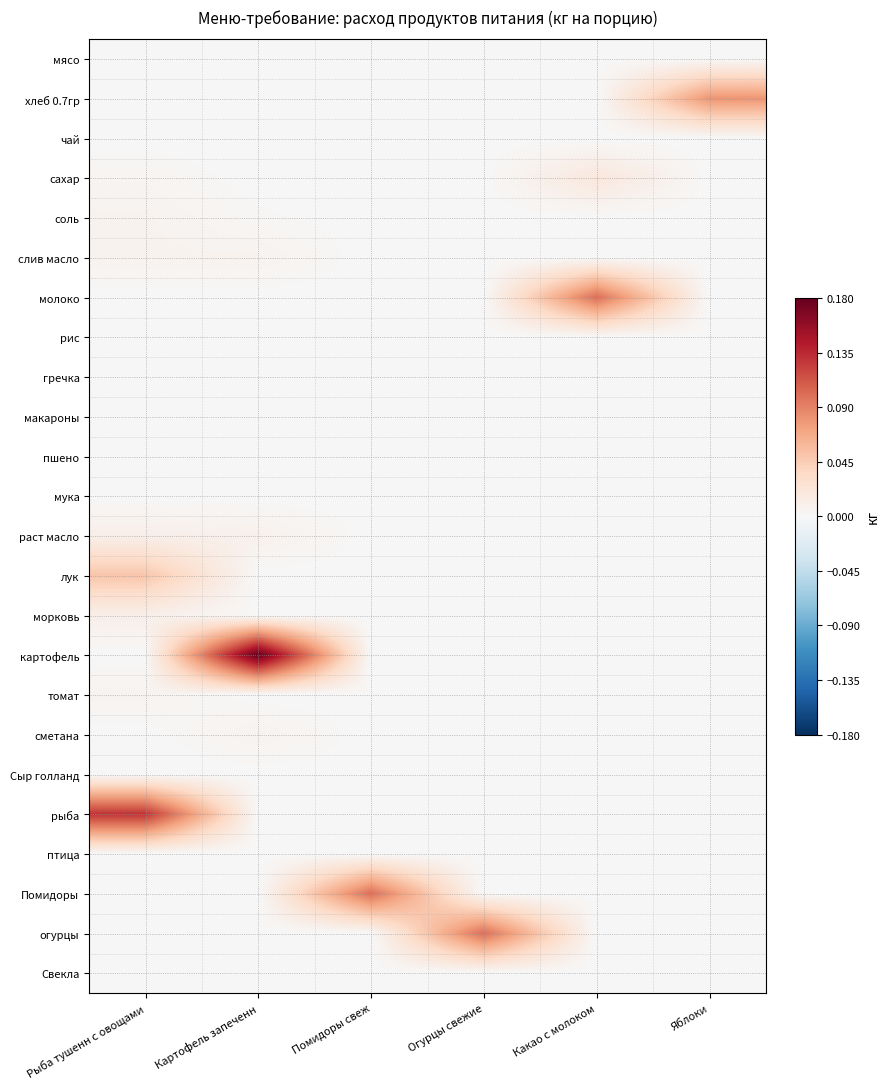

Reading left to right, transcribe all the data shown in this chart.

мясо: Рыба тушенн с овощами=0.0	Картофель запеченн=0.0	Помидоры свеж=0.0	Огурцы свежие=0.0	Какао с молоком=0.0	Яблоки=0.0
хлеб 0.7гр: Рыба тушенн с овощами=0.0	Картофель запеченн=0.0	Помидоры свеж=0.0	Огурцы свежие=0.0	Какао с молоком=0.0	Яблоки=0.1
чай: Рыба тушенн с овощами=0.0	Картофель запеченн=0.0	Помидоры свеж=0.0	Огурцы свежие=0.0	Какао с молоком=0.0	Яблоки=0.0
сахар: Рыба тушенн с овощами=0.0	Картофель запеченн=0.0	Помидоры свеж=0.0	Огурцы свежие=0.0	Какао с молоком=0.0	Яблоки=0.0
соль: Рыба тушенн с овощами=0.0	Картофель запеченн=0.0	Помидоры свеж=0.0	Огурцы свежие=0.0	Какао с молоком=0.0	Яблоки=0.0
слив масло: Рыба тушенн с овощами=0.0	Картофель запеченн=0.0	Помидоры свеж=0.0	Огурцы свежие=0.0	Какао с молоком=0.0	Яблоки=0.0
молоко: Рыба тушенн с овощами=0.0	Картофель запеченн=0.0	Помидоры свеж=0.0	Огурцы свежие=0.0	Какао с молоком=0.1	Яблоки=0.0
рис: Рыба тушенн с овощами=0.0	Картофель запеченн=0.0	Помидоры свеж=0.0	Огурцы свежие=0.0	Какао с молоком=0.0	Яблоки=0.0
гречка: Рыба тушенн с овощами=0.0	Картофель запеченн=0.0	Помидоры свеж=0.0	Огурцы свежие=0.0	Какао с молоком=0.0	Яблоки=0.0
макароны: Рыба тушенн с овощами=0.0	Картофель запеченн=0.0	Помидоры свеж=0.0	Огурцы свежие=0.0	Какао с молоком=0.0	Яблоки=0.0
пшено: Рыба тушенн с овощами=0.0	Картофель запеченн=0.0	Помидоры свеж=0.0	Огурцы свежие=0.0	Какао с молоком=0.0	Яблоки=0.0
мука: Рыба тушенн с овощами=0.0	Картофель запеченн=0.0	Помидоры свеж=0.0	Огурцы свежие=0.0	Какао с молоком=0.0	Яблоки=0.0
раст масло: Рыба тушенн с овощами=0.0	Картофель запеченн=0.0	Помидоры свеж=0.0	Огурцы свежие=0.0	Какао с молоком=0.0	Яблоки=0.0
лук: Рыба тушенн с овощами=0.1	Картофель запеченн=0.0	Помидоры свеж=0.0	Огурцы свежие=0.0	Какао с молоком=0.0	Яблоки=0.0
морковь: Рыба тушенн с овощами=0.0	Картофель запеченн=0.0	Помидоры свеж=0.0	Огурцы свежие=0.0	Какао с молоком=0.0	Яблоки=0.0
картофель: Рыба тушенн с овощами=0.0	Картофель запеченн=0.2	Помидоры свеж=0.0	Огурцы свежие=0.0	Какао с молоком=0.0	Яблоки=0.0
томат: Рыба тушенн с овощами=0.0	Картофель запеченн=0.0	Помидоры свеж=0.0	Огурцы свежие=0.0	Какао с молоком=0.0	Яблоки=0.0
сметана: Рыба тушенн с овощами=0.0	Картофель запеченн=0.0	Помидоры свеж=0.0	Огурцы свежие=0.0	Какао с молоком=0.0	Яблоки=0.0
Сыр голланд: Рыба тушенн с овощами=0.0	Картофель запеченн=0.0	Помидоры свеж=0.0	Огурцы свежие=0.0	Какао с молоком=0.0	Яблоки=0.0
рыба: Рыба тушенн с овощами=0.1	Картофель запеченн=0.0	Помидоры свеж=0.0	Огурцы свежие=0.0	Какао с молоком=0.0	Яблоки=0.0
птица: Рыба тушенн с овощами=0.0	Картофель запеченн=0.0	Помидоры свеж=0.0	Огурцы свежие=0.0	Какао с молоком=0.0	Яблоки=0.0
Помидоры: Рыба тушенн с овощами=0.0	Картофель запеченн=0.0	Помидоры свеж=0.1	Огурцы свежие=0.0	Какао с молоком=0.0	Яблоки=0.0
огурцы: Рыба тушенн с овощами=0.0	Картофель запеченн=0.0	Помидоры свеж=0.0	Огурцы свежие=0.1	Какао с молоком=0.0	Яблоки=0.0
Свекла: Рыба тушенн с овощами=0.0	Картофель запеченн=0.0	Помидоры свеж=0.0	Огурцы свежие=0.0	Какао с молоком=0.0	Яблоки=0.0